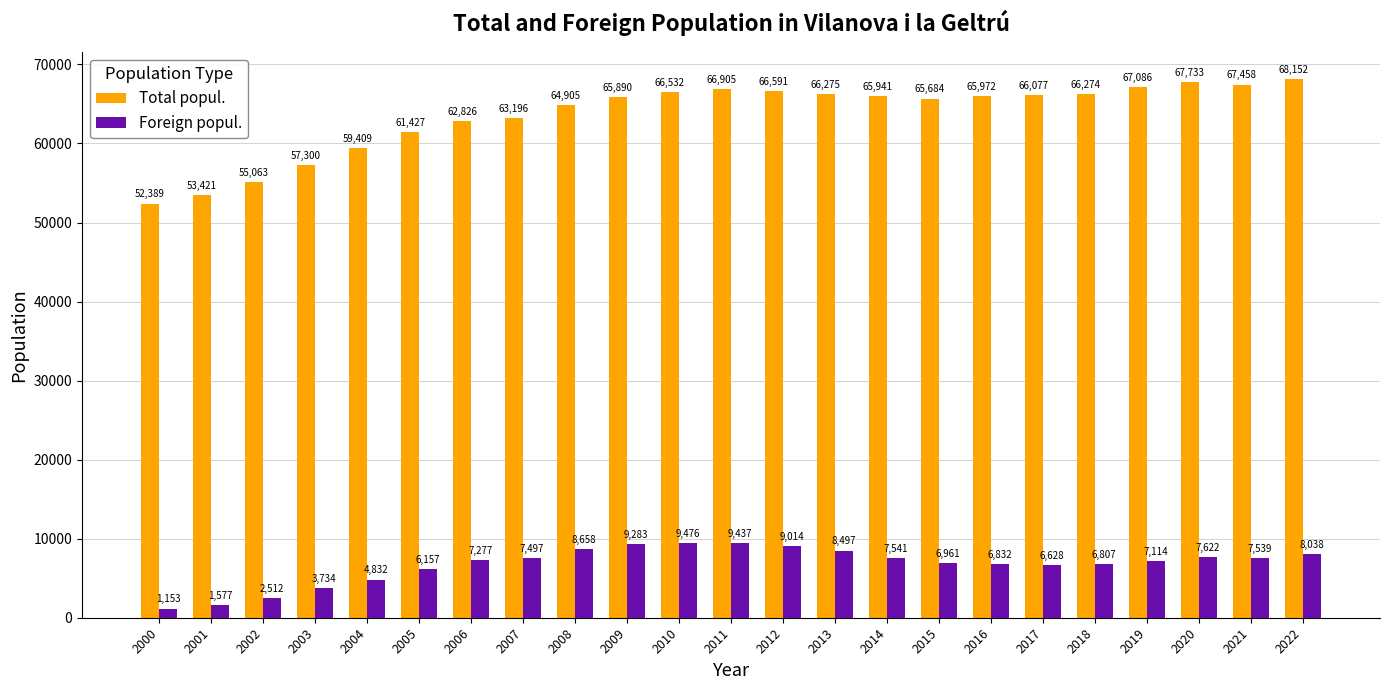

What is the smallest value displayed?

1153